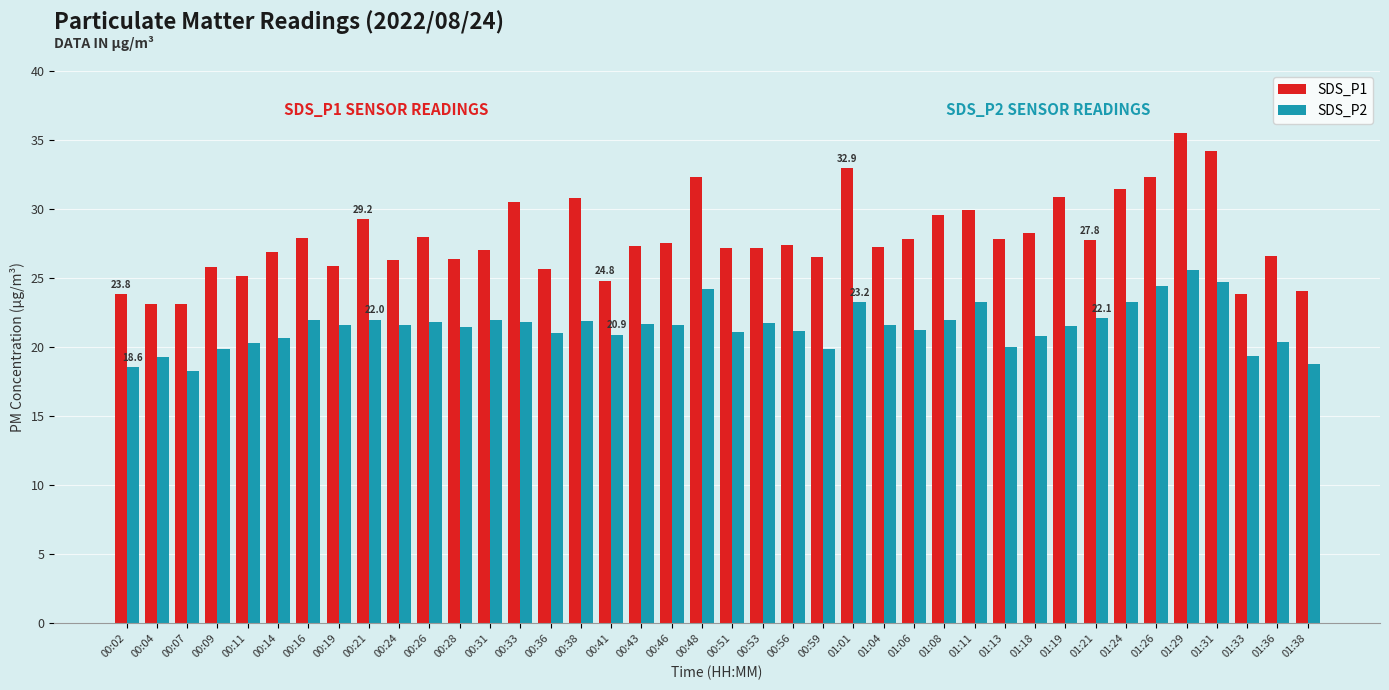

What is the spread (max minus min) of values at 01:24?

8.2